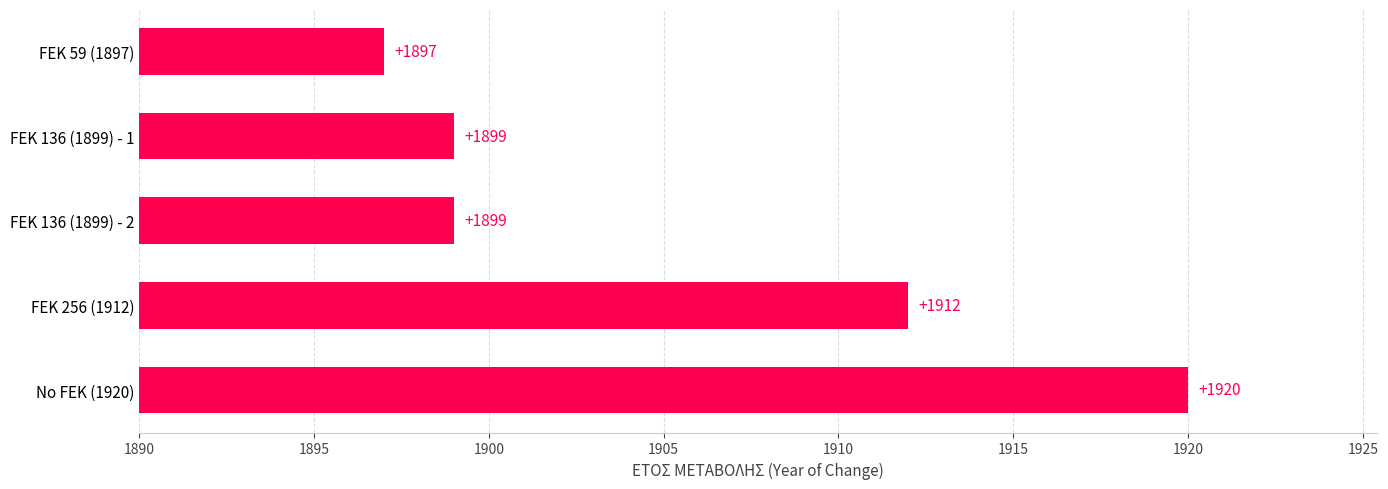

Are the bars horizontal?

Yes